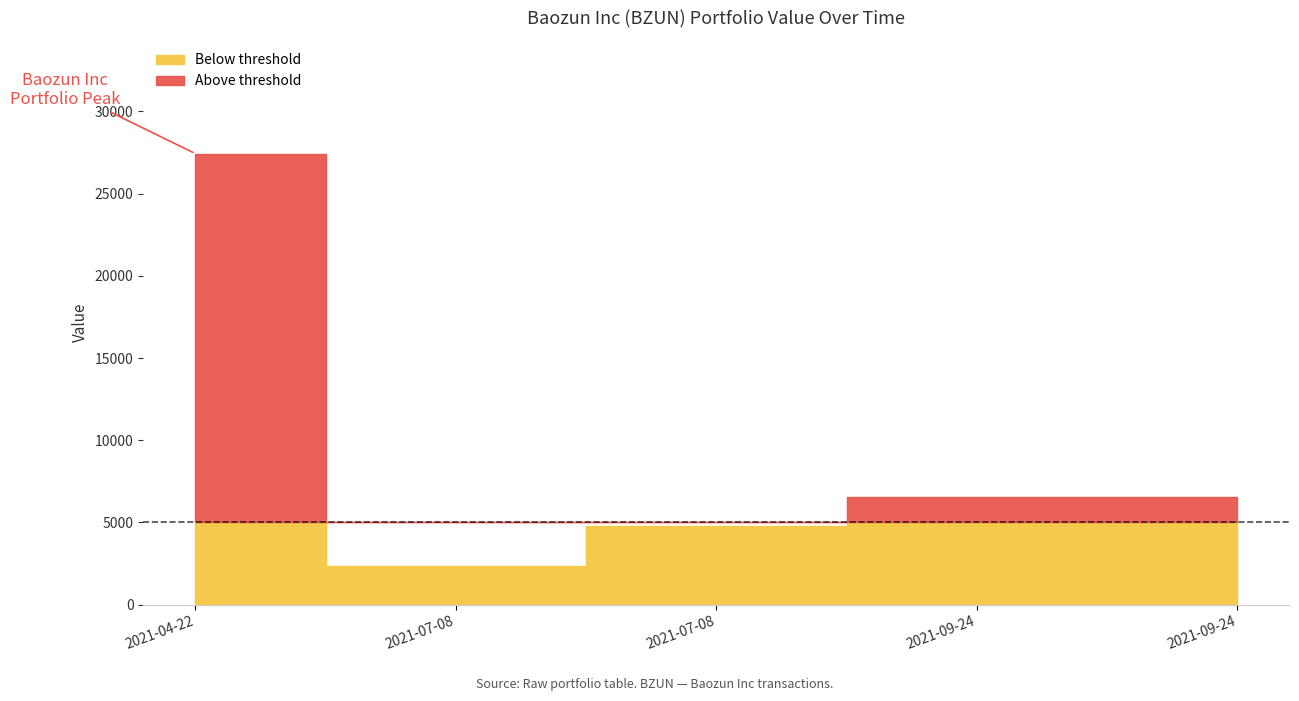

How many lines are shown in the chart?

1